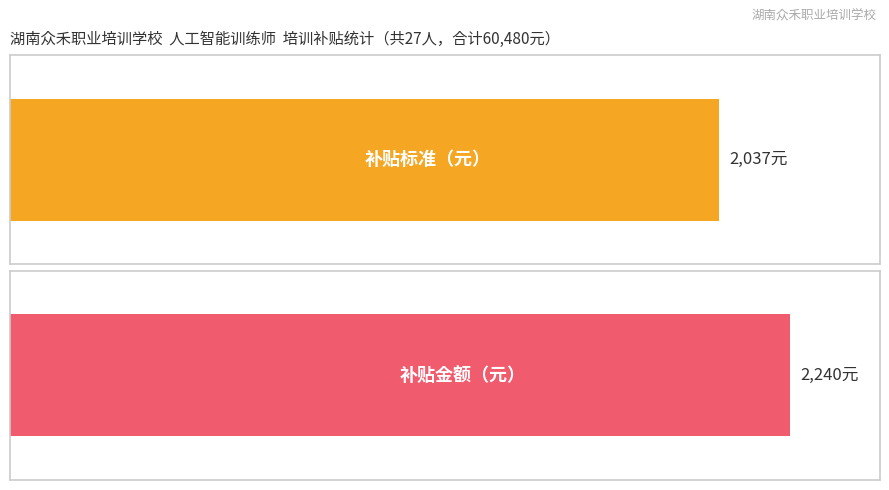

Which series has the largest range (max minus min)?

补贴标准（元）